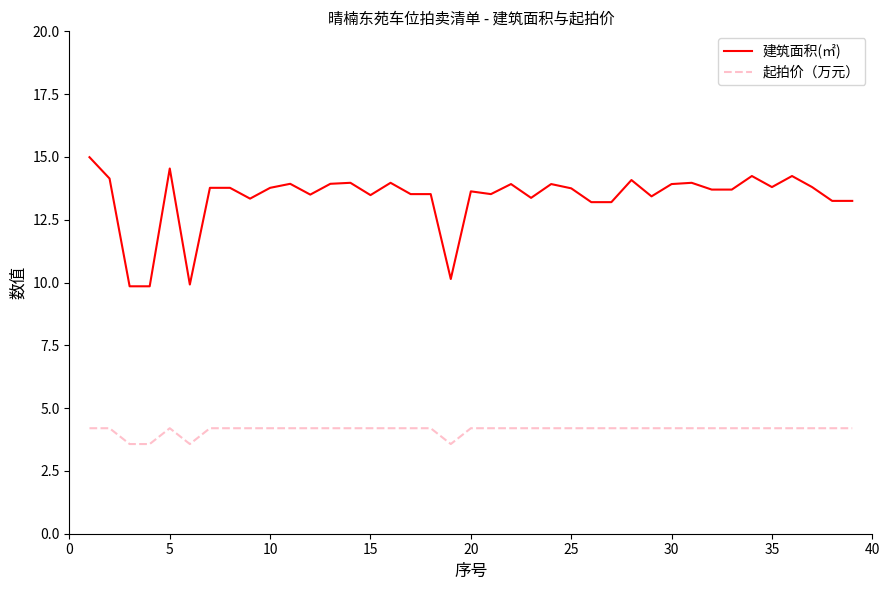

Which series has the largest range (max minus min)?

建筑面积(㎡)